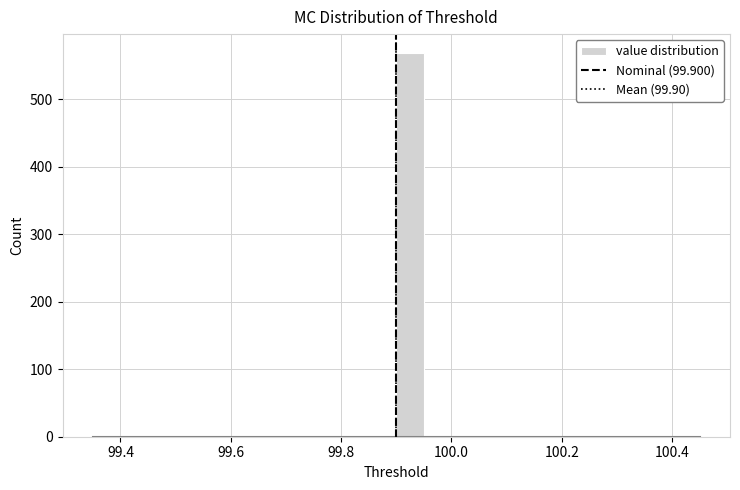

Read against the x-axis, roughly where is the centre of the tallest bar?

99.92